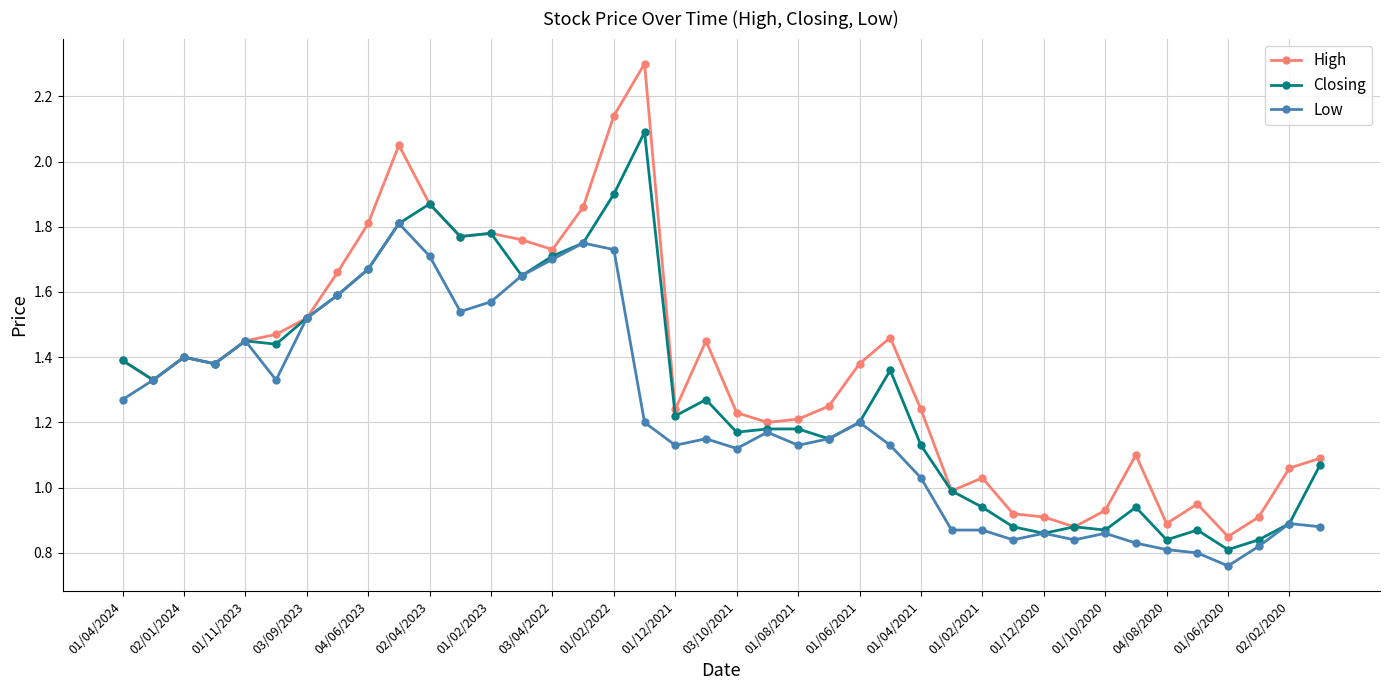

At how many categories does at least one series exceed 2?

3